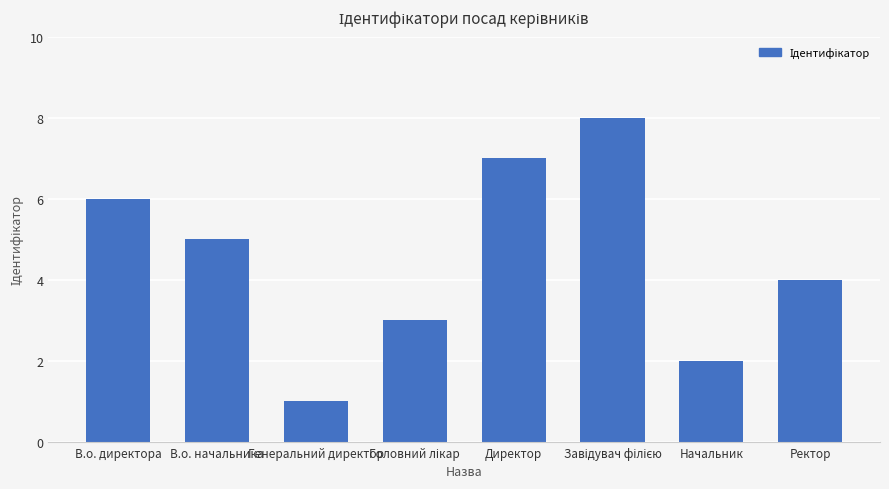

How many distinct data groups are displayed?

1